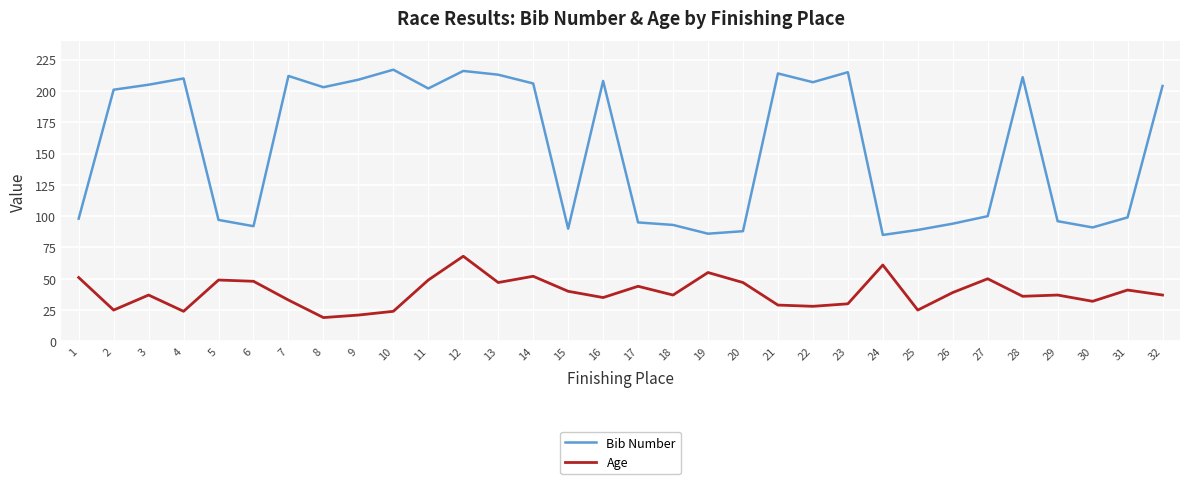

What is the difference between the second highest and minimum values in the Age series?

42